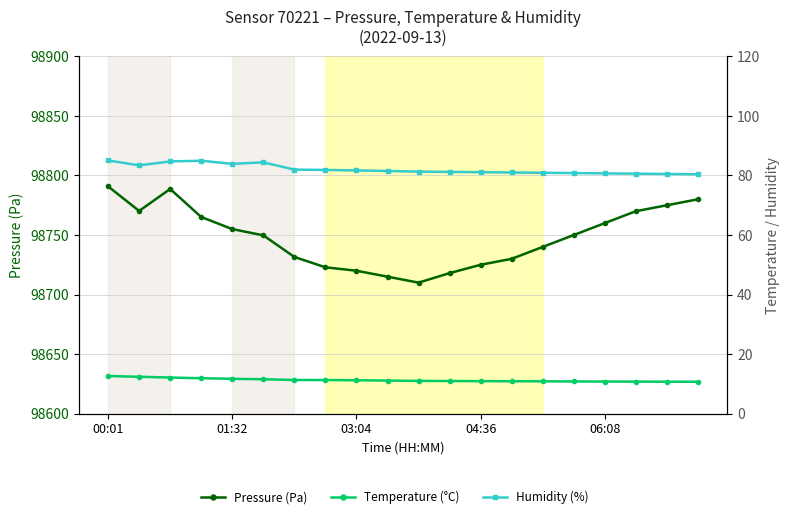

What is the difference between the highest and lowest values at 15?

98739.2